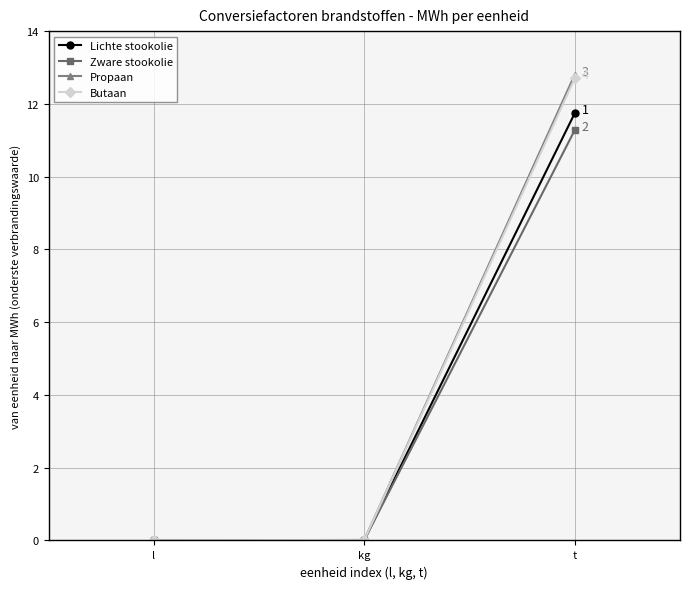

Which series changed the most between kg and t?

Propaan